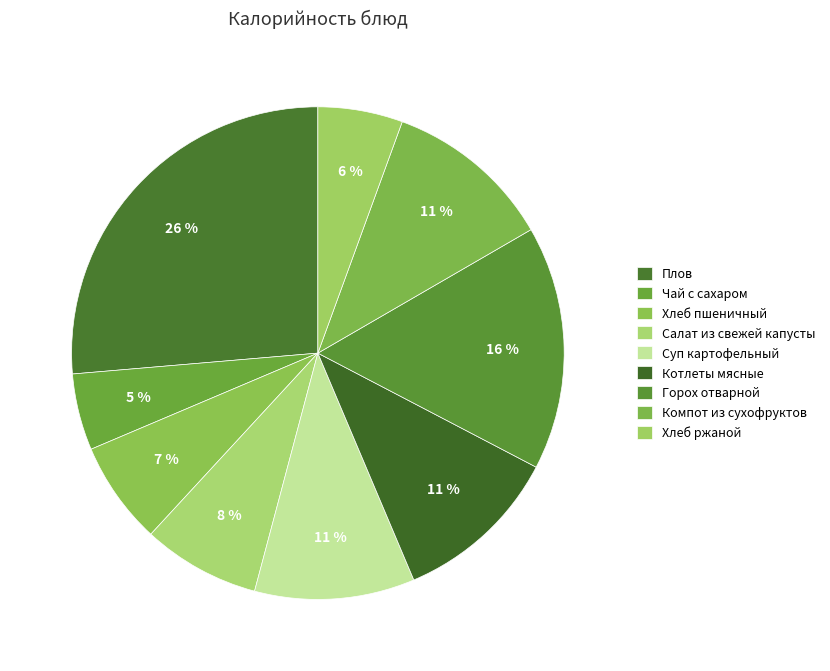

How many segments does this pie chart have?

9